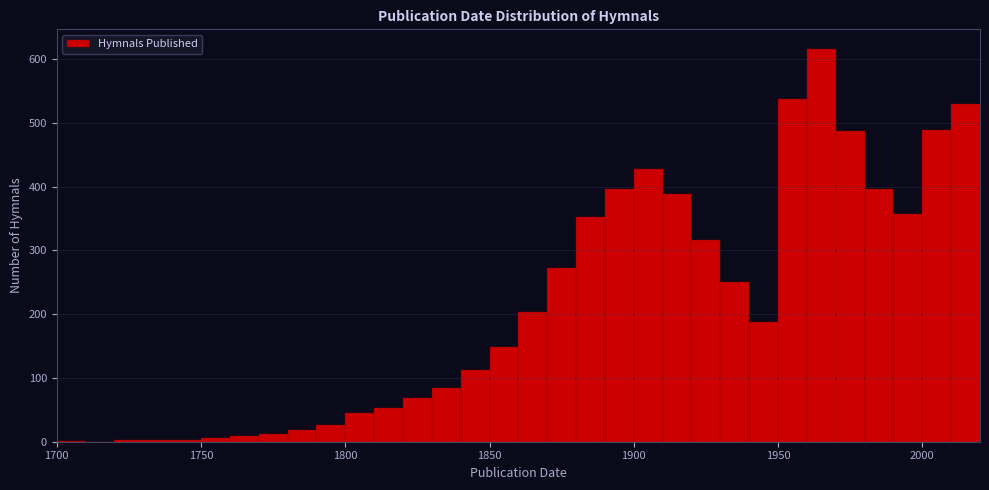

Read against the x-axis, roughly where is the centre of the tallest bar?

1965